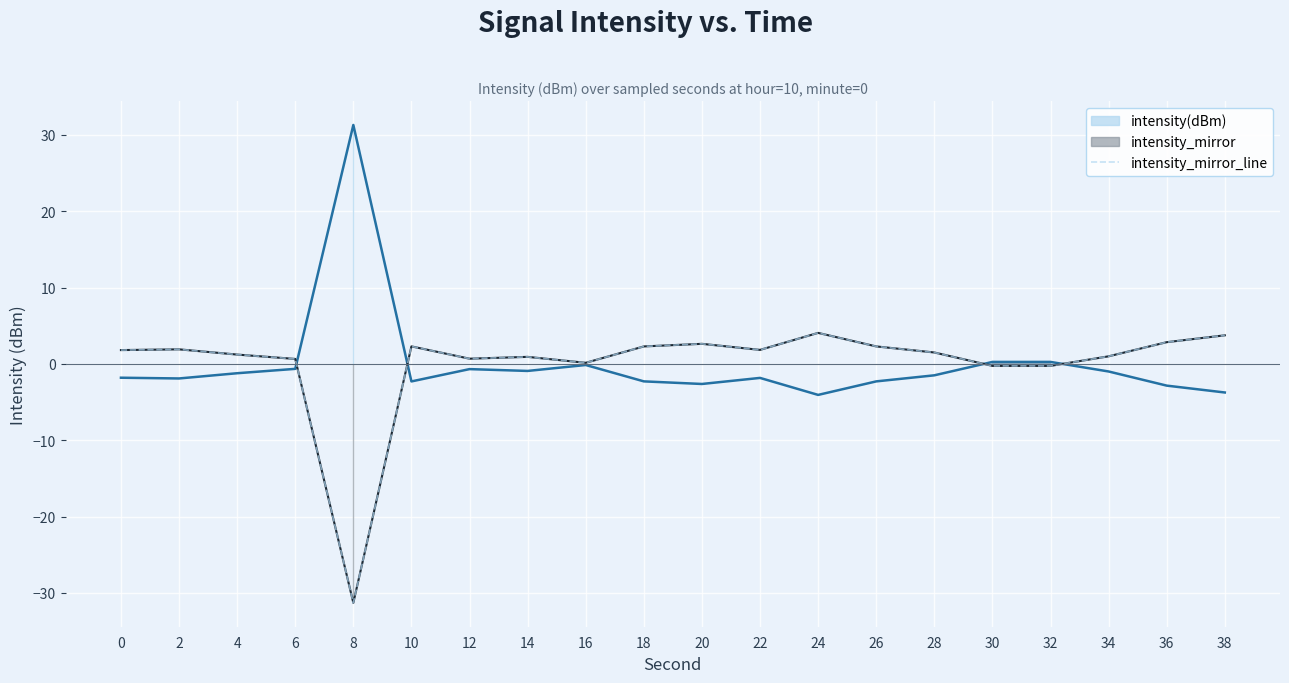

True or false: the data has more than 1 interior local peaks.

True